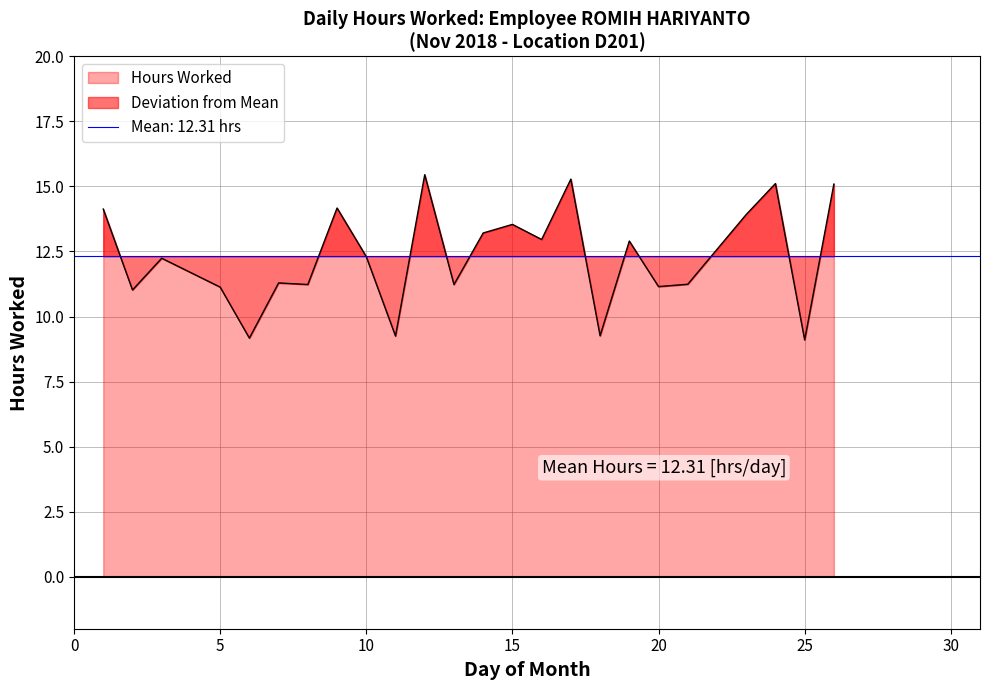

Which label corresponds to the smallest value in the chart?

25